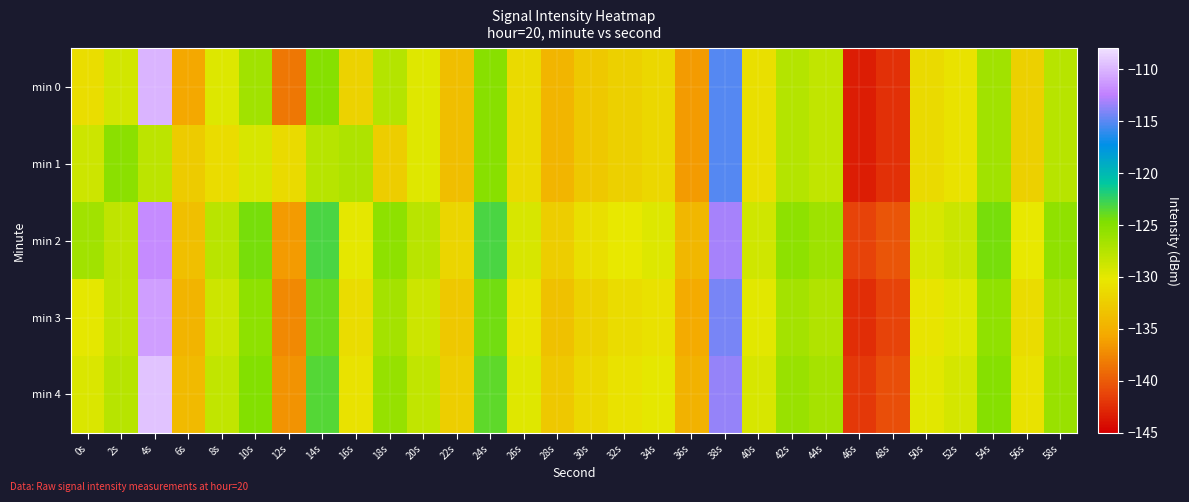

What is the spread (max minus min) of values at 26s?

2.0